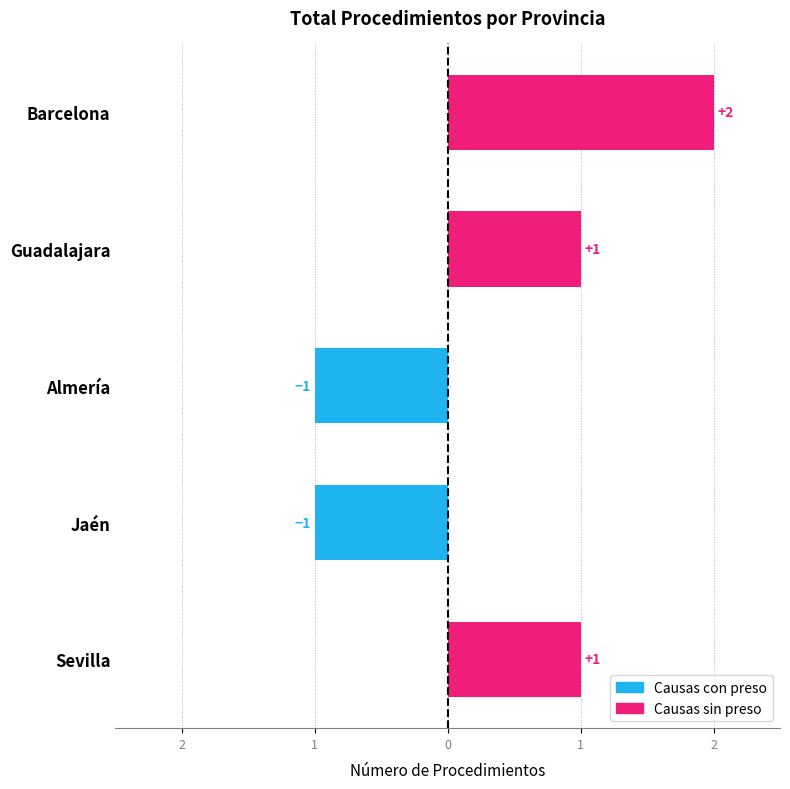

What is the value of the Causas sin preso bar at the 5th from the left?

1